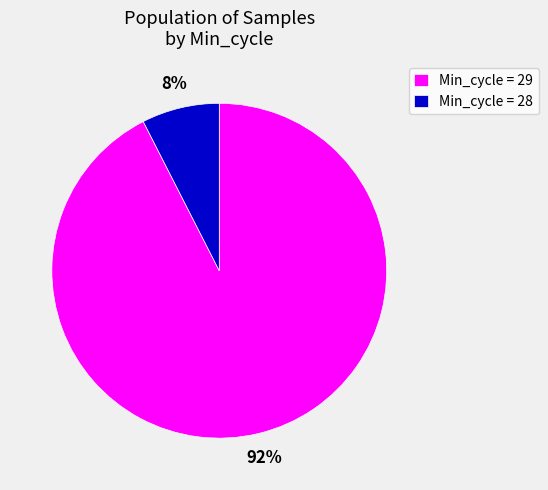

To the nearest percent, what portion does Min_cycle = 28 represent?

8%